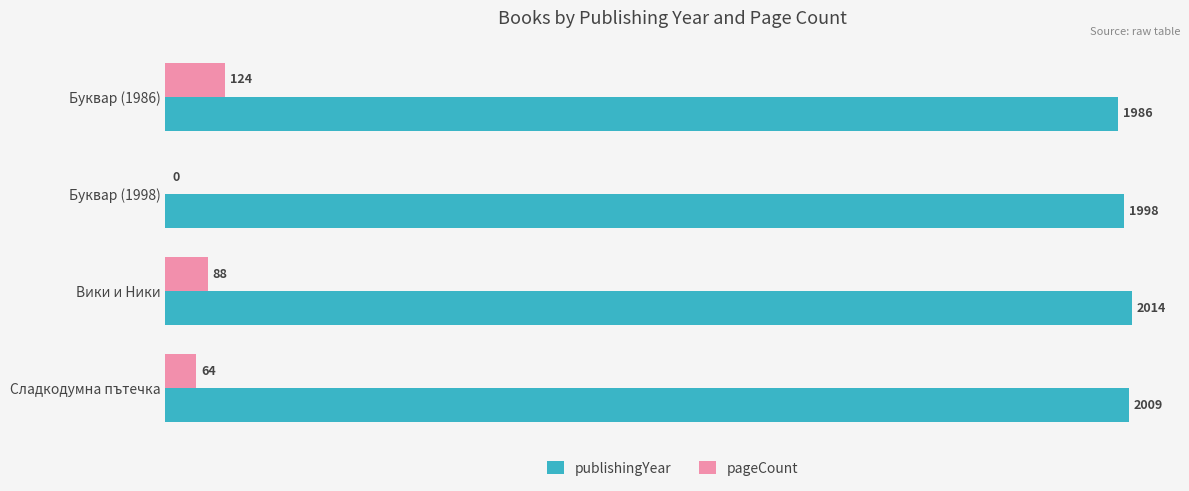

True or false: pageCount has a value of 23 at Вики и Ники.

False